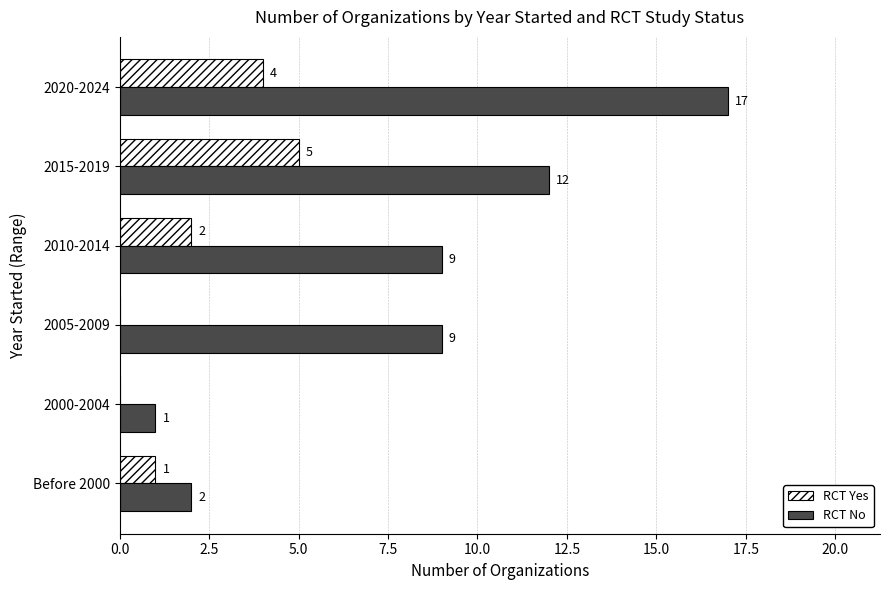

What is the sum of the RCT Yes values at Before 2000 and 2015-2019?

6